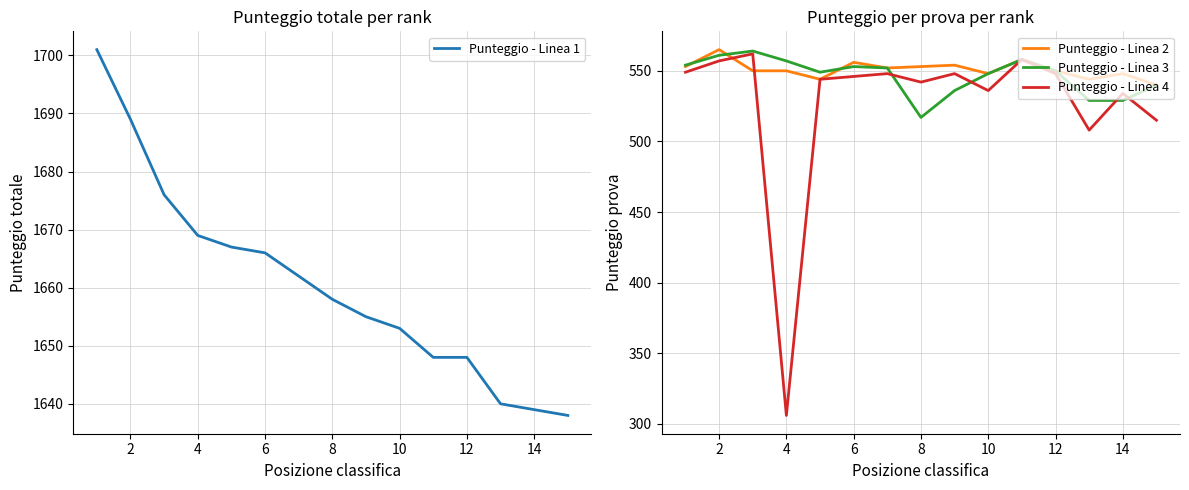

Reading left to right, transcribe all the data shown in this chart.

Punteggio - Linea 1: 1701	1689	1676	1669	1667	1666	1662	1658	1655	1653	1648	1648	1640	1639	1638
Punteggio - Linea 2: 553	565	550	550	544	556	552	553	554	548	558	550	544	548	540
Punteggio - Linea 3: 554	561	564	557	549	553	552	517	536	548	558	550	529	529	540
Punteggio - Linea 4: 549	557	562	306	544	546	548	542	548	536	558	548	508	534	515